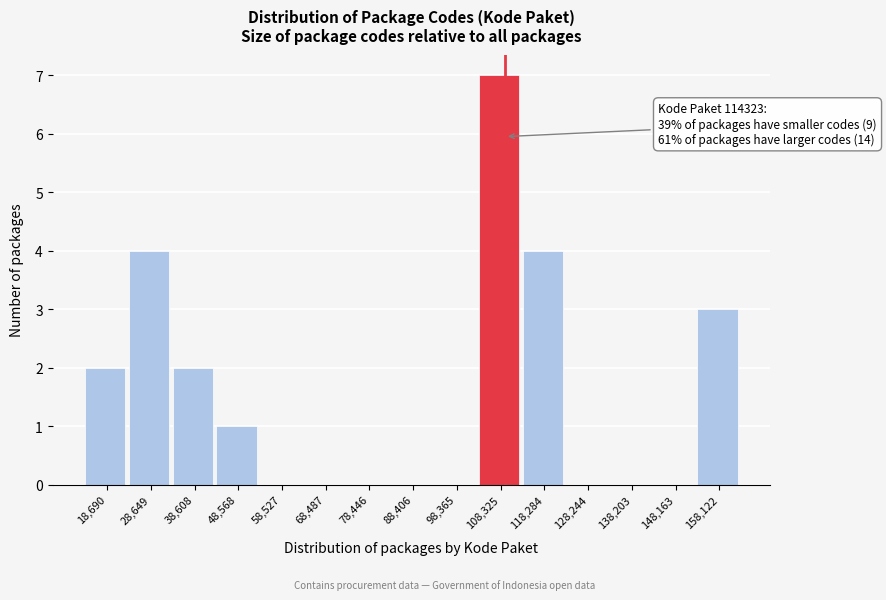

Reading left to right, transcribe all the data shown in this chart.

18,690=2	28,649=4	38,608=2	48,568=1	58,527=0	68,487=0	78,446=0	88,406=0	98,365=0	108,325=7	118,284=4	128,244=0	138,203=0	148,163=0	158,122=3